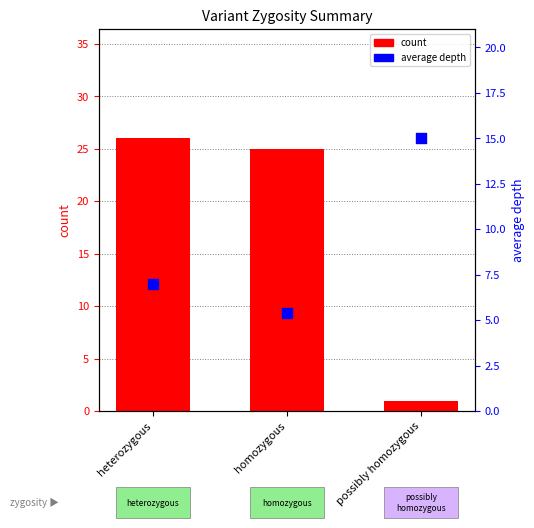

Is the value of count at possibly homozygous greater than the value of average depth at possibly homozygous?

No